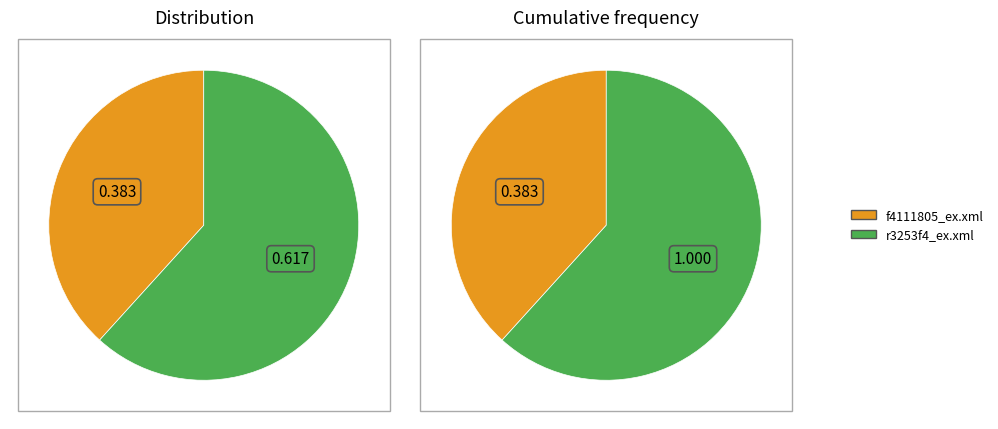

Which category has the smallest portion of the pie?

f4111805_ex.xml